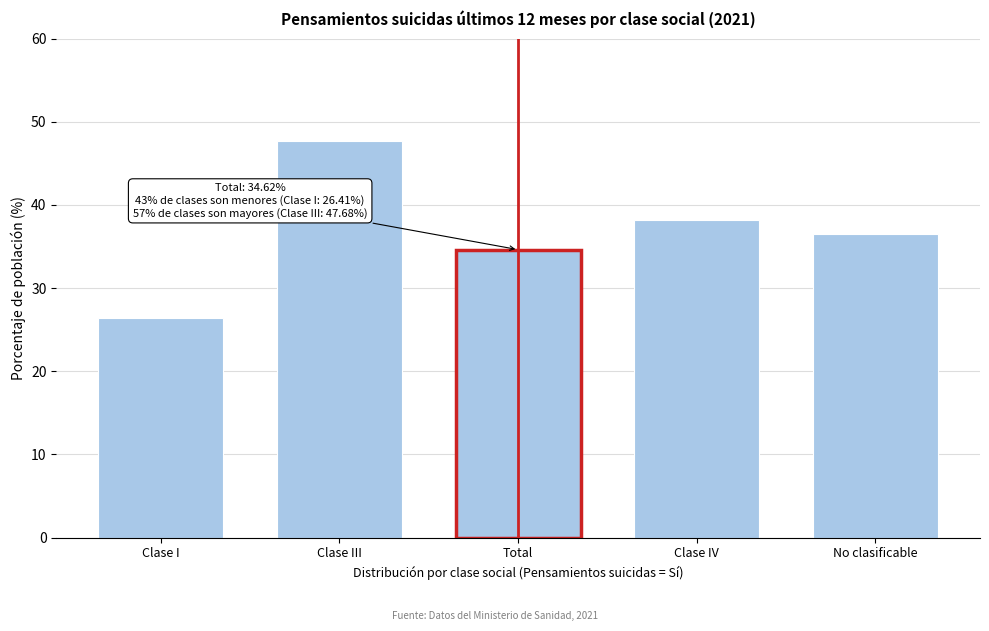

Reading left to right, list all the values displayed in this chart.

Clase I=26.4	Clase III=47.7	Total=34.6	Clase IV=38.2	No clasificable=36.5